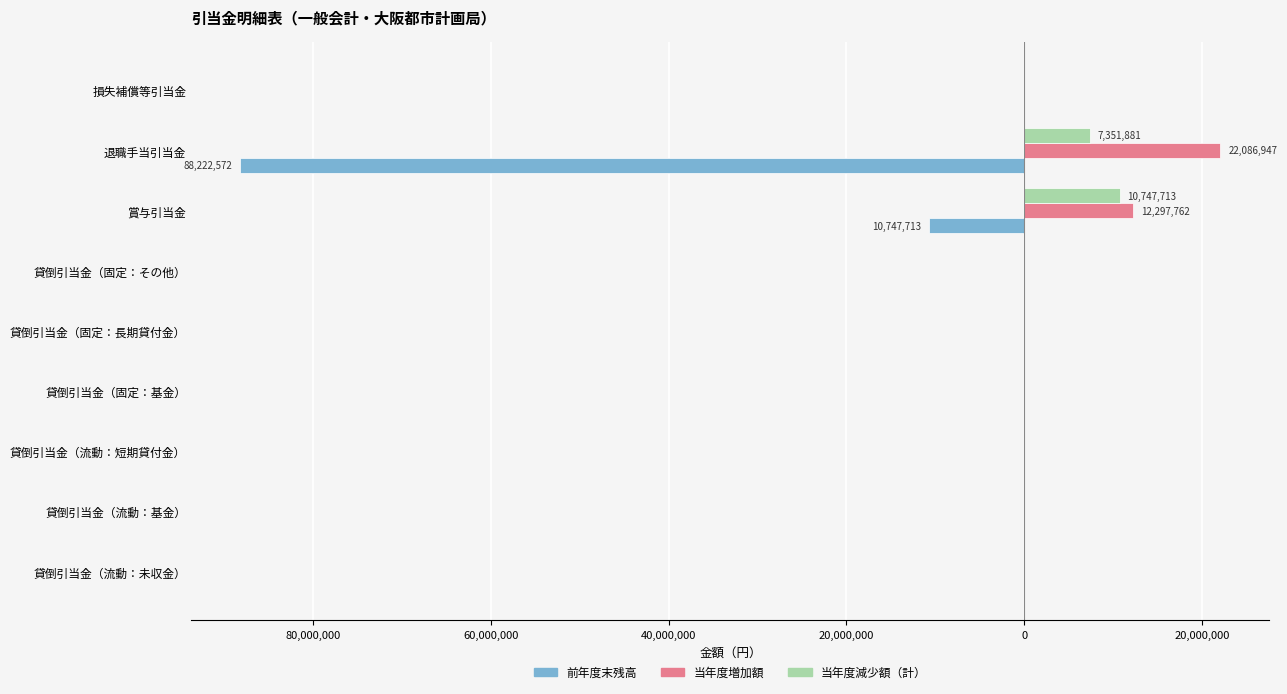

What are all the series names shown in the legend?

前年度末残高, 当年度増加額, 当年度減少額（計）